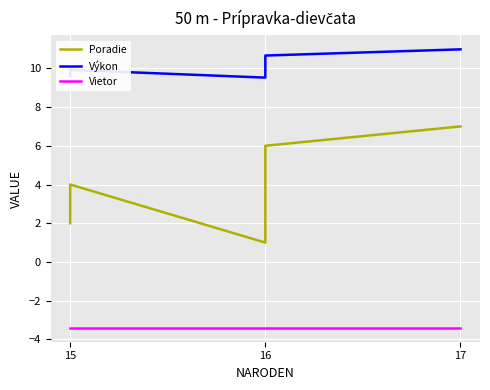

What is the value of the Poradie point at the 6th from the left?

6.0